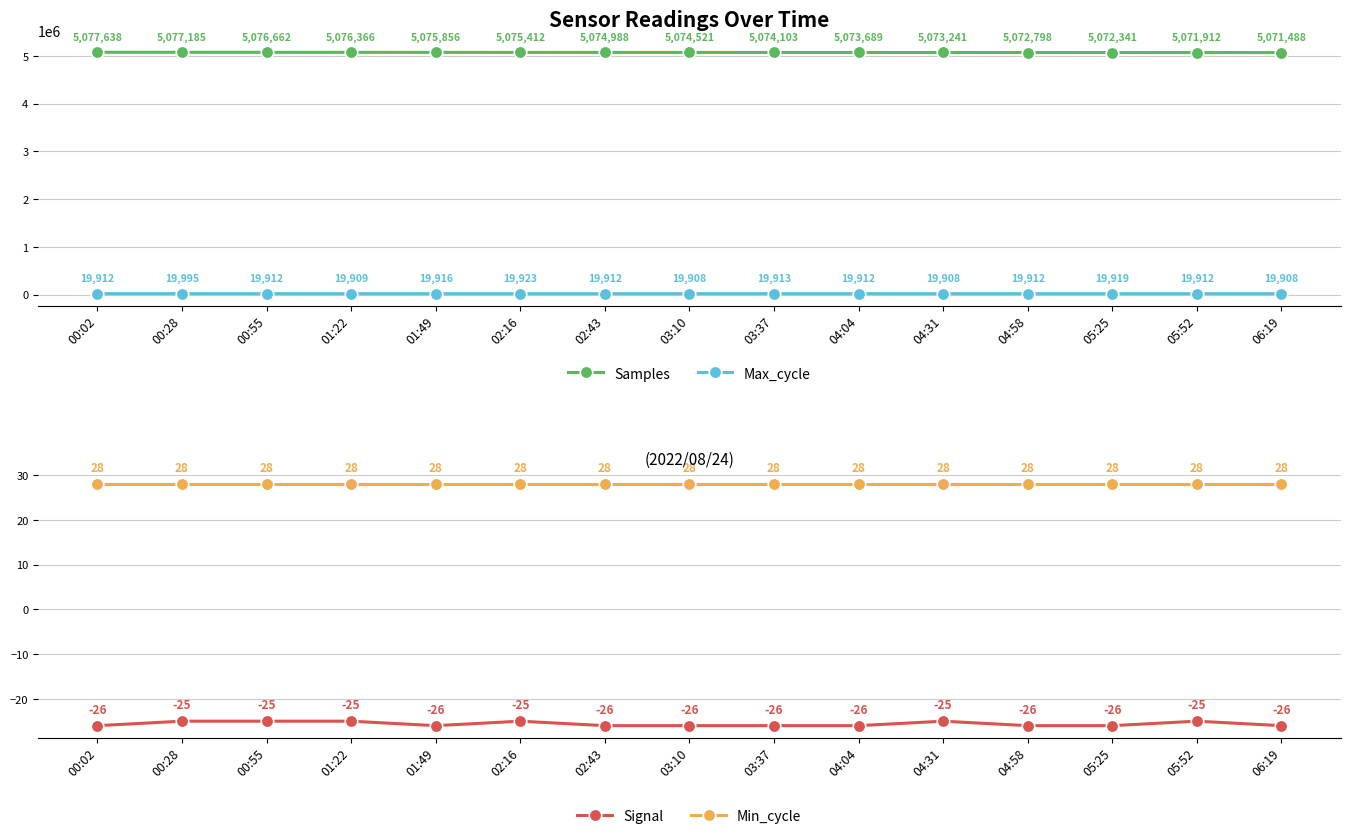

What is the lowest value of the Signal series?

-26